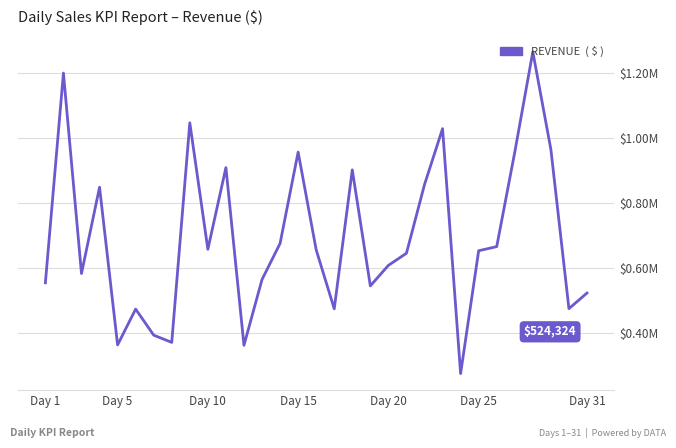

Does the chart display data point markers on the line(s)?

No